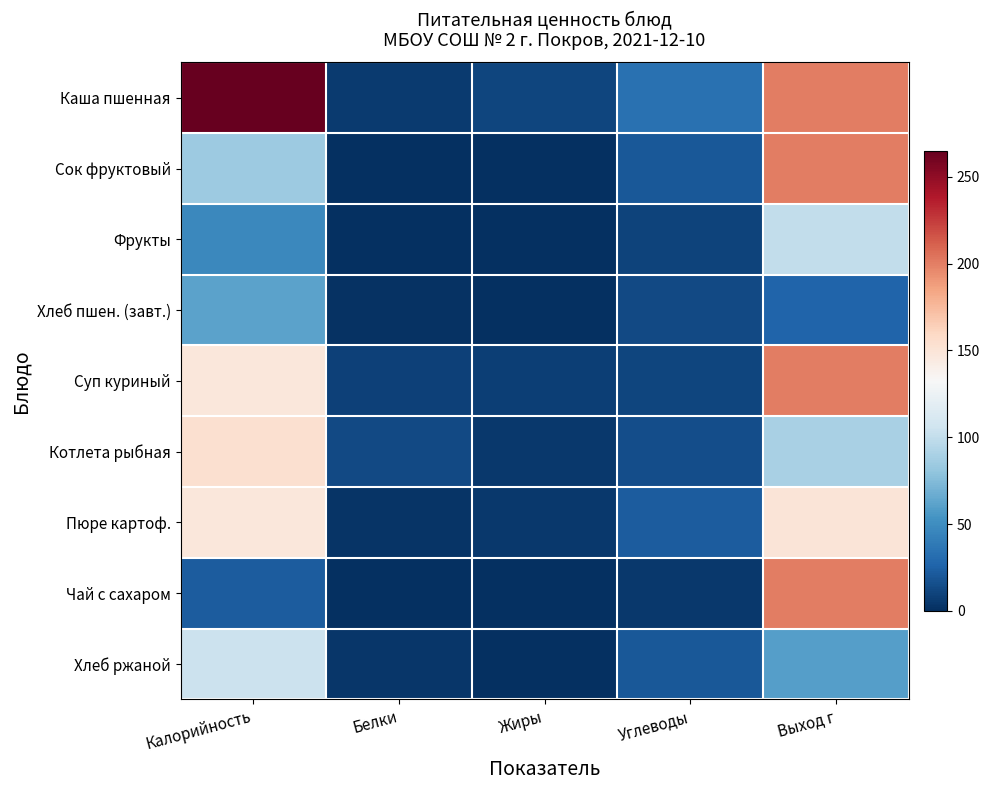

How many distinct data groups are displayed?

9